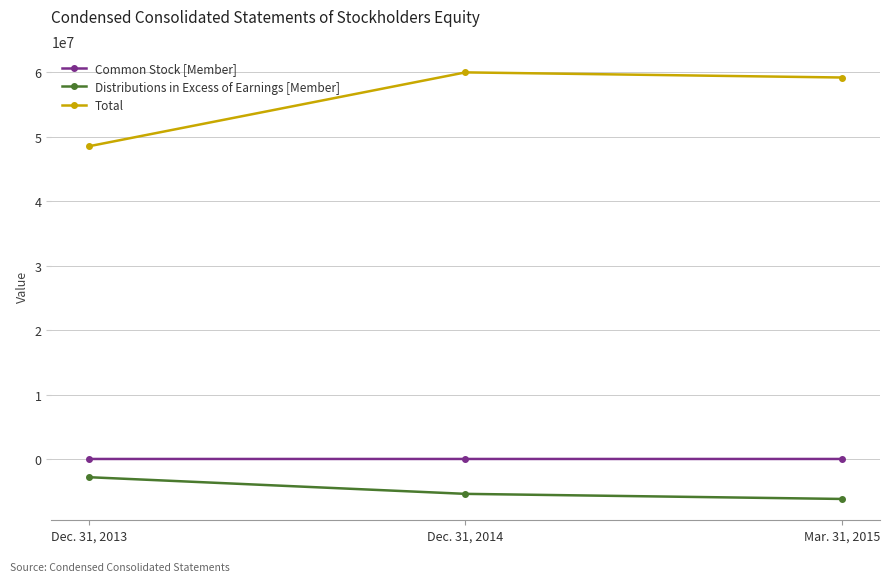

Which series has the largest total across all categories?

Total